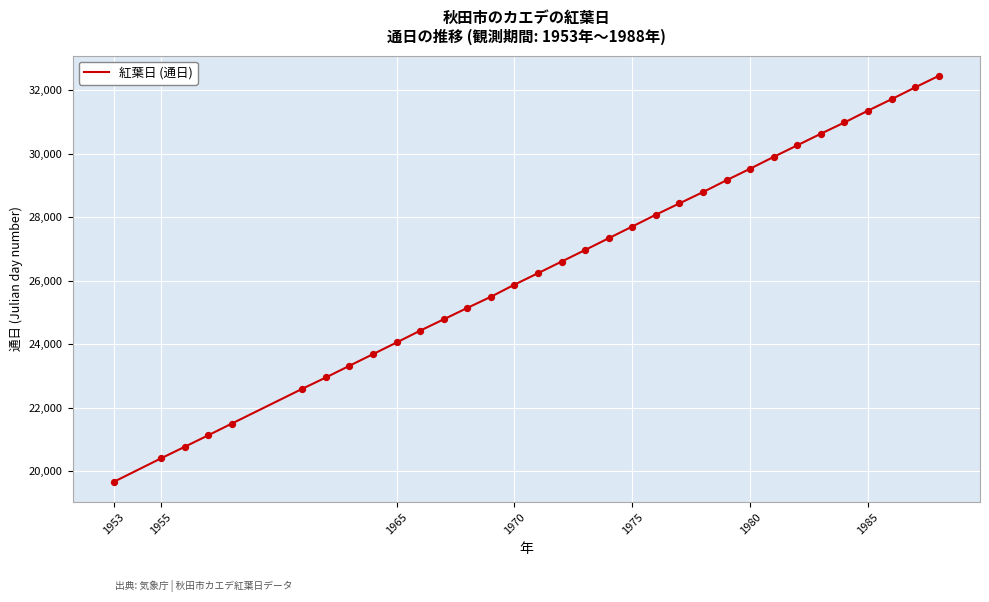

What is the difference between the maximum and minimum values?

12788